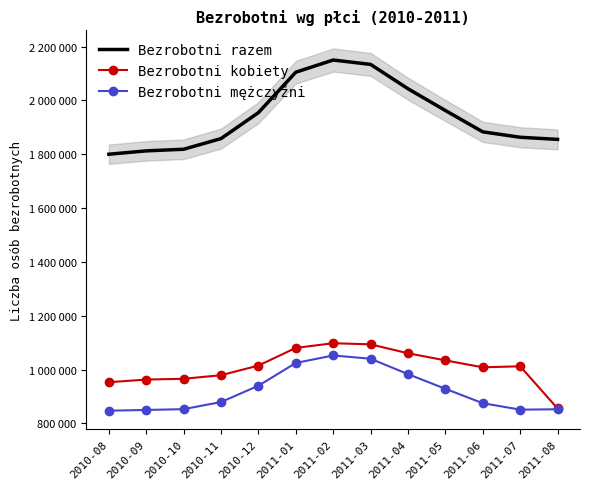

Is this an area chart (filled region under the line)?

No